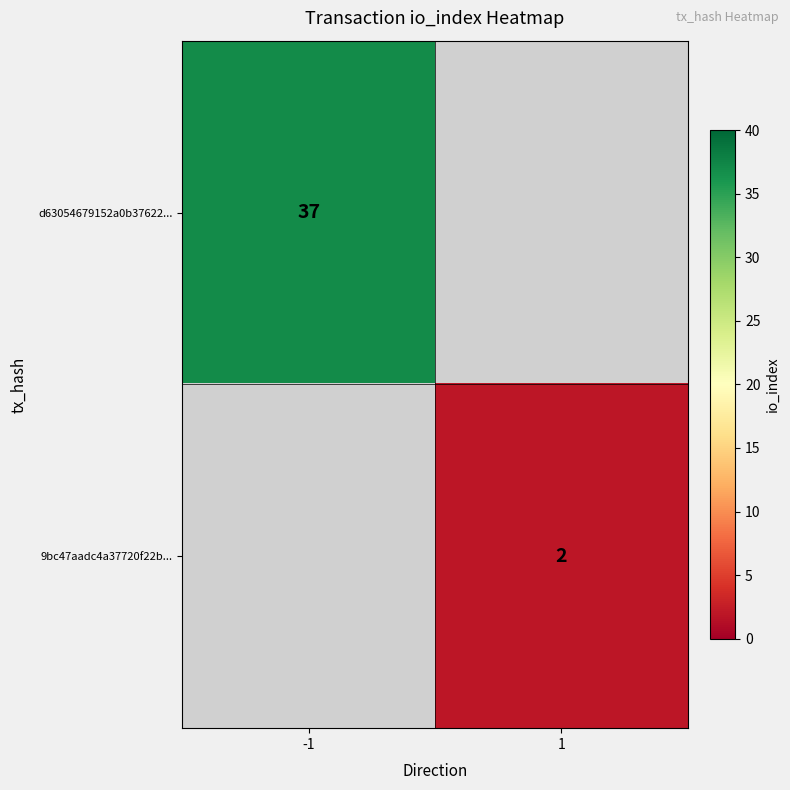

True or false: d63054679152a0b37622... has a value of 56 at -1.

False